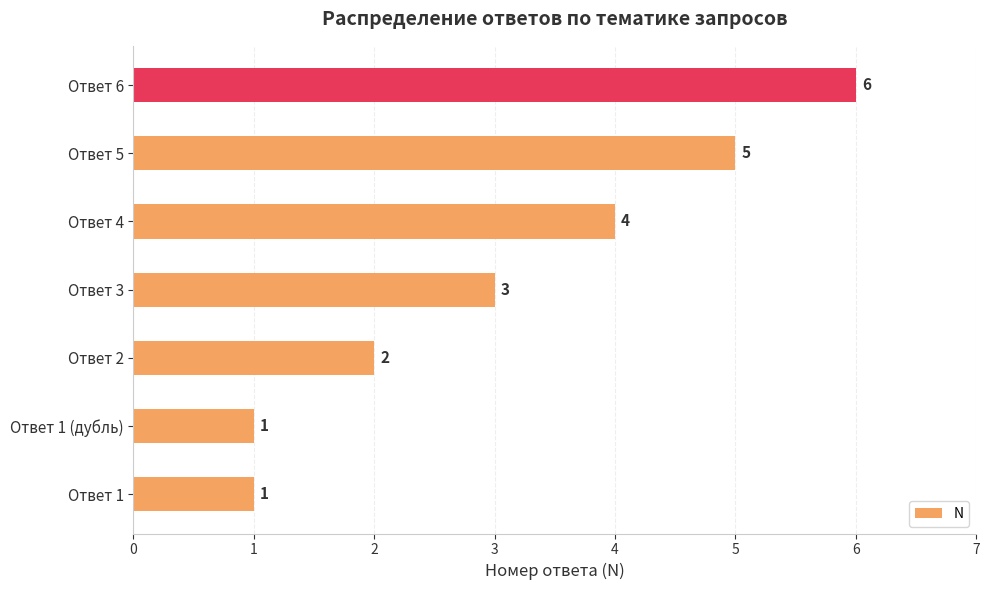

Reading bottom to top, extract all data points from this chart.

Ответ 1=1	Ответ 1 (дубль)=1	Ответ 2=2	Ответ 3=3	Ответ 4=4	Ответ 5=5	Ответ 6=6